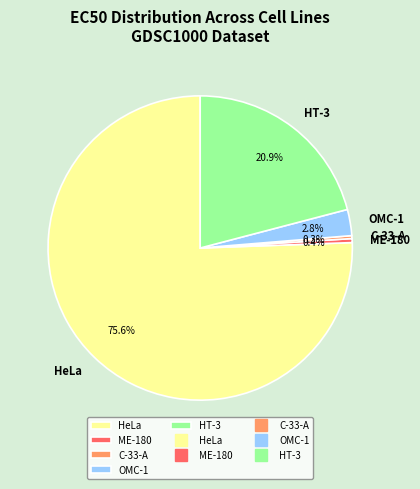

To the nearest percent, what percentage of the pie is HeLa?

76%